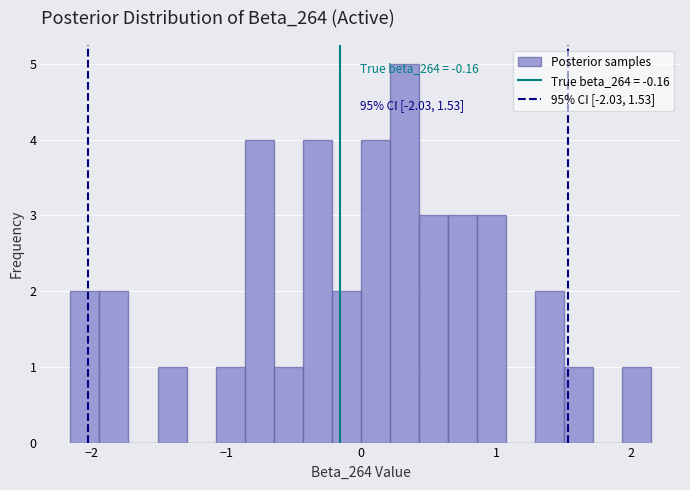

Read against the x-axis, roughly where is the centre of the tallest bar?

0.3